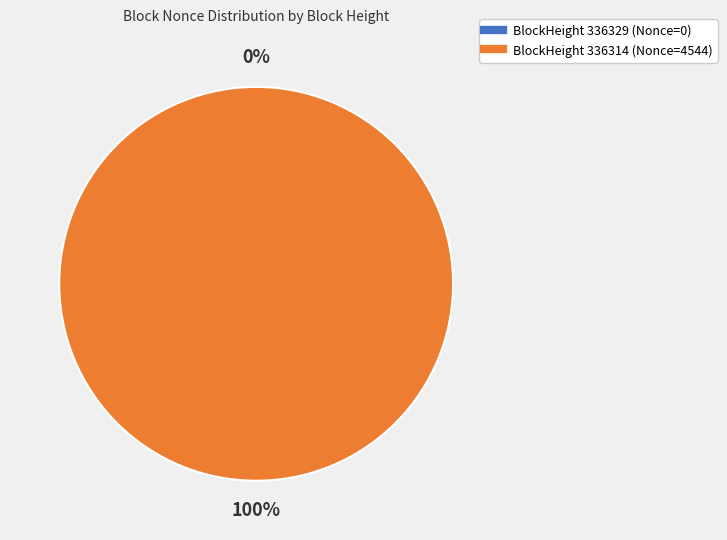

What is the majority slice?

336314